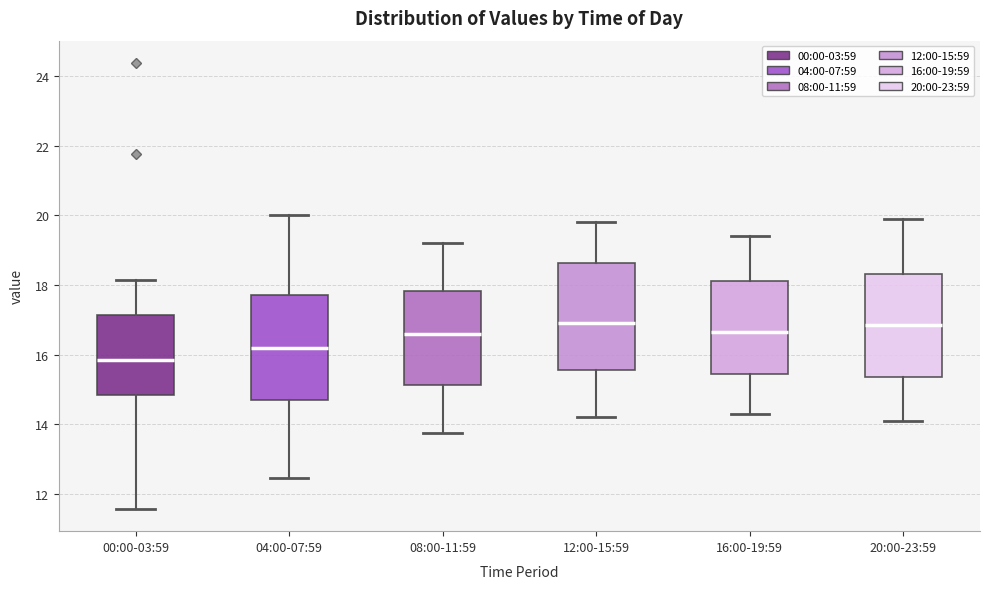

Reading left to right, read every box against the y-axis: the position of its median line, the range the box covers, and the ends of its whiskers. The values are not printed on the chart, so give them approximately, as read against the axis.

00:00-03:59: median 15.8, box 14.8 to 17.2, whiskers 11.6 to 18.2
04:00-07:59: median 16.2, box 14.8 to 17.8, whiskers 12.4 to 20.0
08:00-11:59: median 16.6, box 15.2 to 17.8, whiskers 13.8 to 19.2
12:00-15:59: median 17.0, box 15.6 to 18.6, whiskers 14.2 to 19.8
16:00-19:59: median 16.6, box 15.4 to 18.2, whiskers 14.4 to 19.4
20:00-23:59: median 16.8, box 15.4 to 18.4, whiskers 14.2 to 20.0